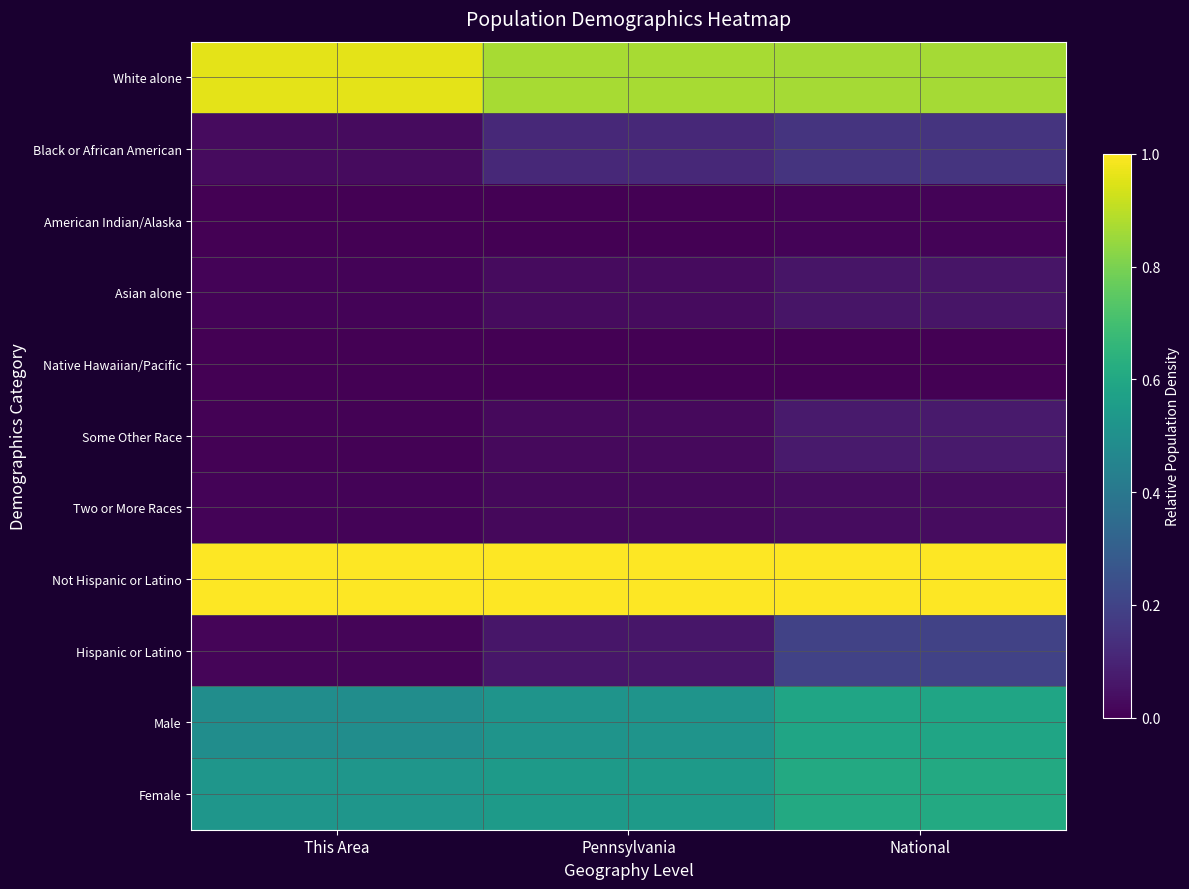

Between Pennsylvania and National, which series saw the biggest shift?

Hispanic or Latino